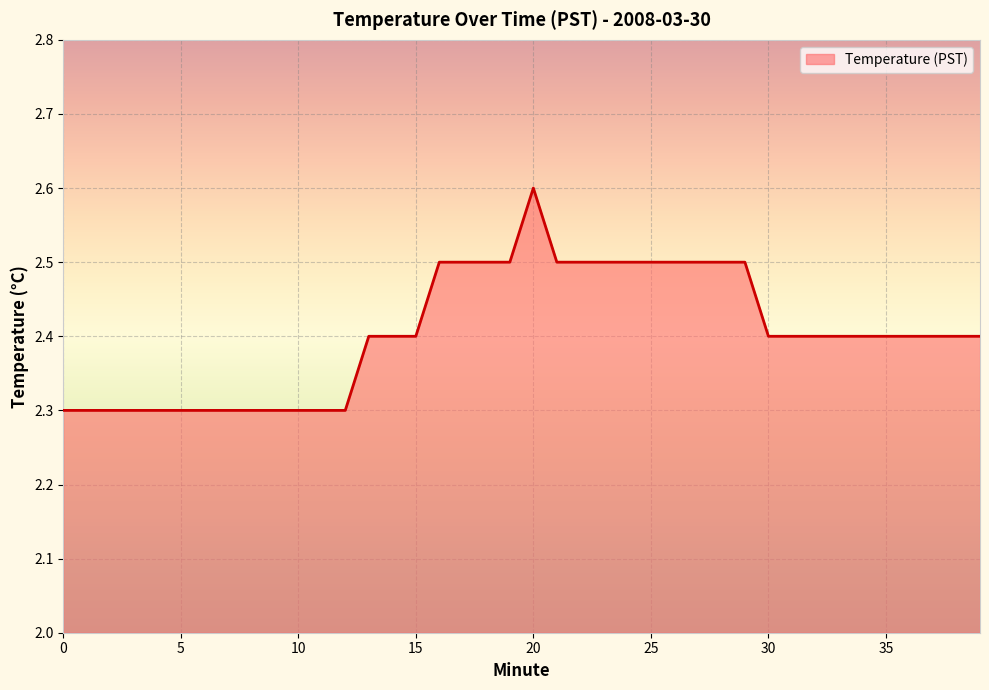

What is the minimum value shown in the chart?

2.3